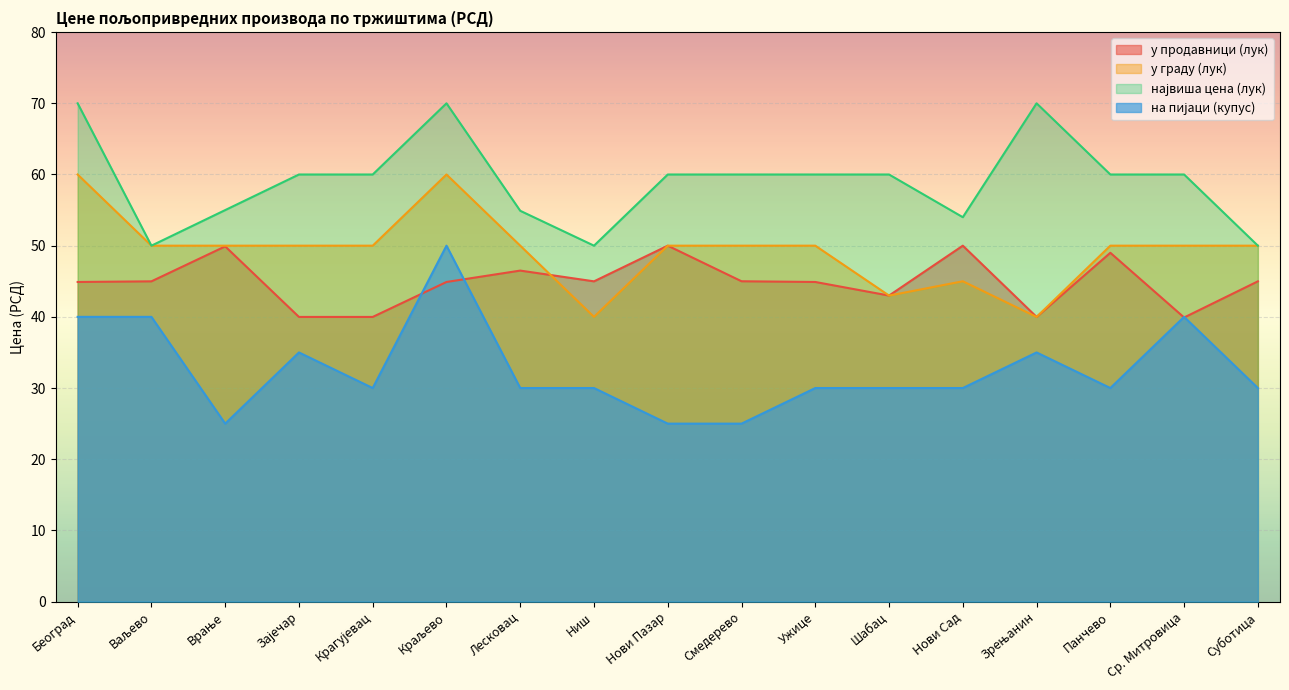

How many lines are shown in the chart?

4